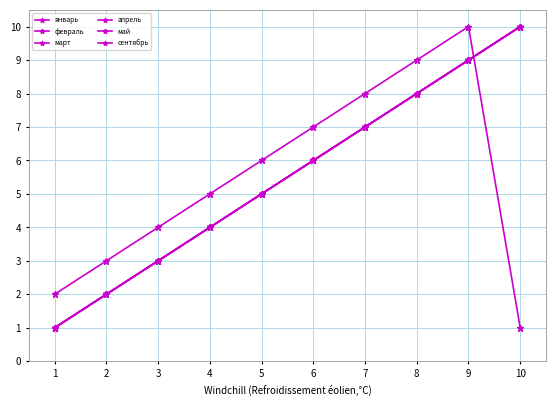

Is this an area chart (filled region under the line)?

No